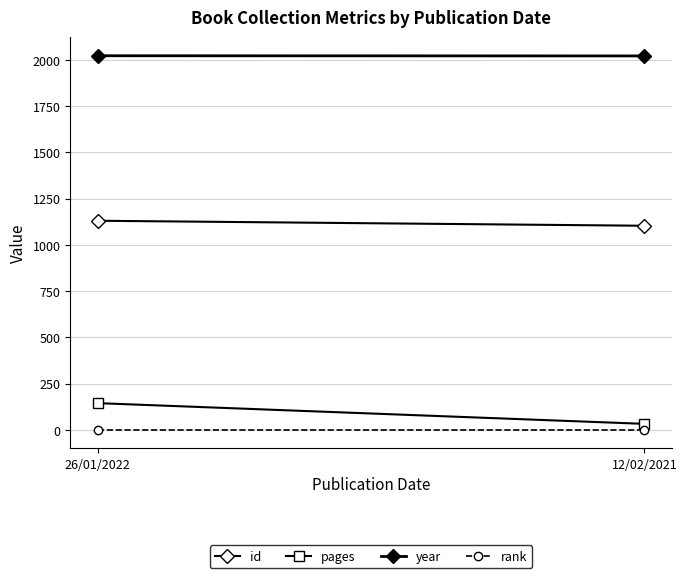

What is the minimum value shown in the chart?

1